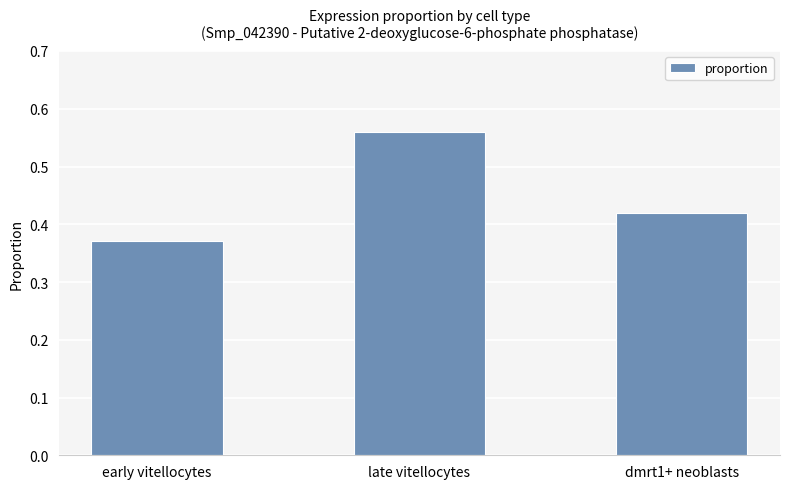

How many series are shown in this chart?

1